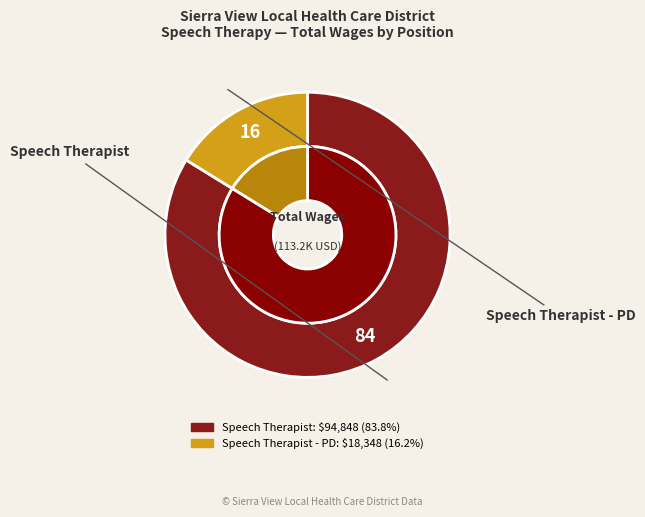

How many slices are in this pie chart?

2